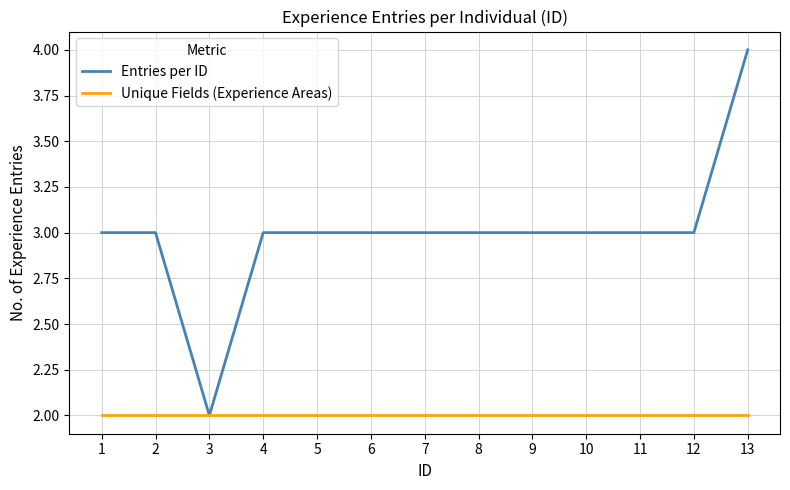

Which series has the largest range (max minus min)?

Entries per ID